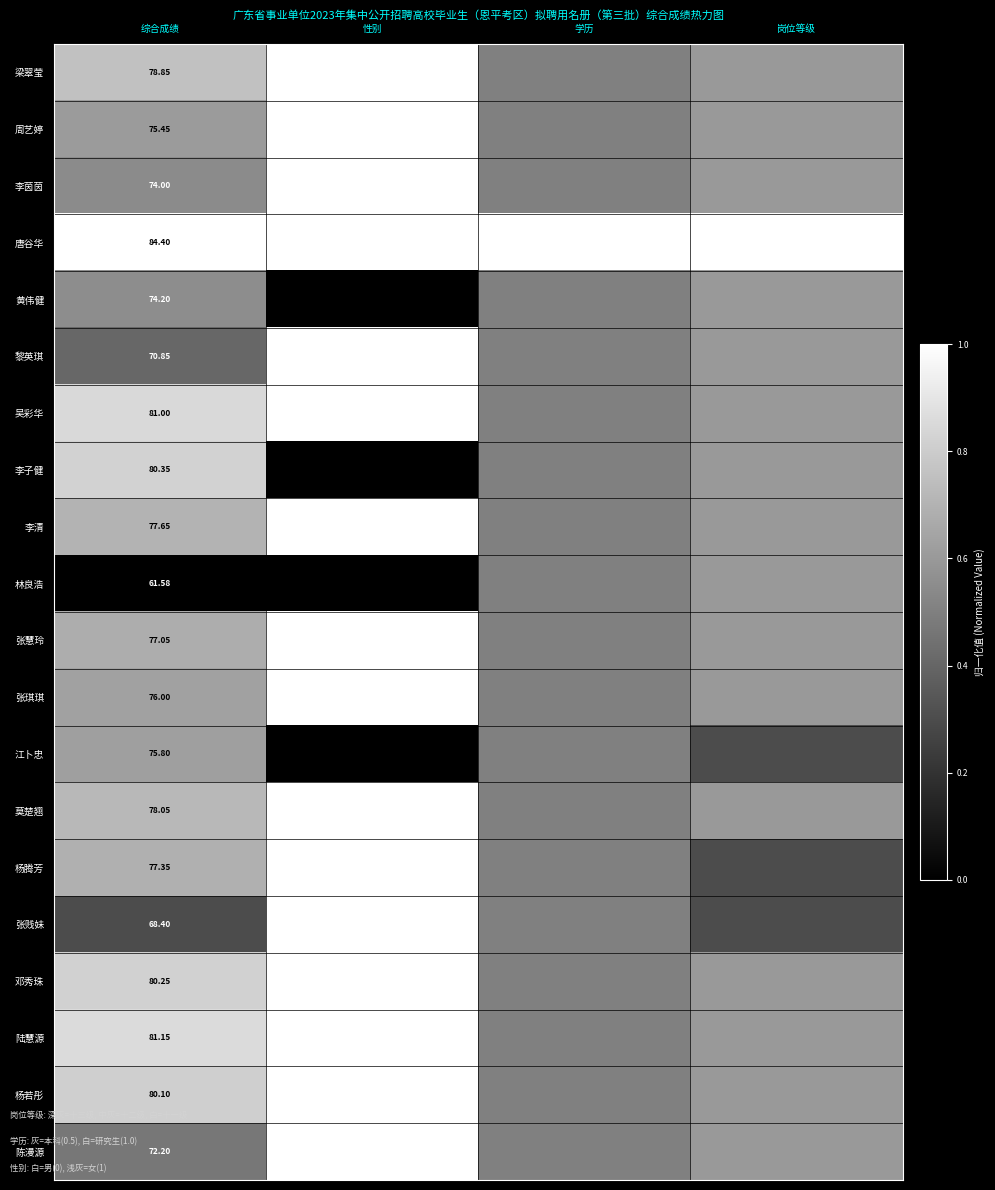

The 梁翠莹 series shows 1.0 at 岗位等级. True or false?

False